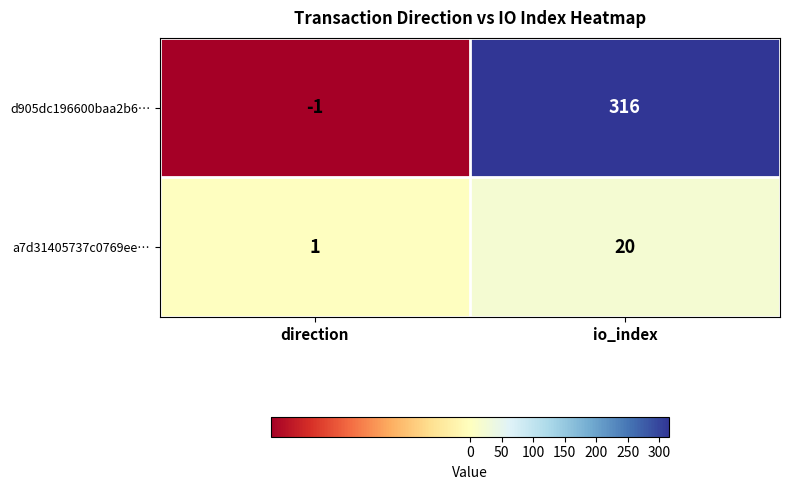

Reading left to right, what are all the values shown in this chart?

d905dc196600baa2b6…: -1	316
a7d31405737c0769ee…: 1	20